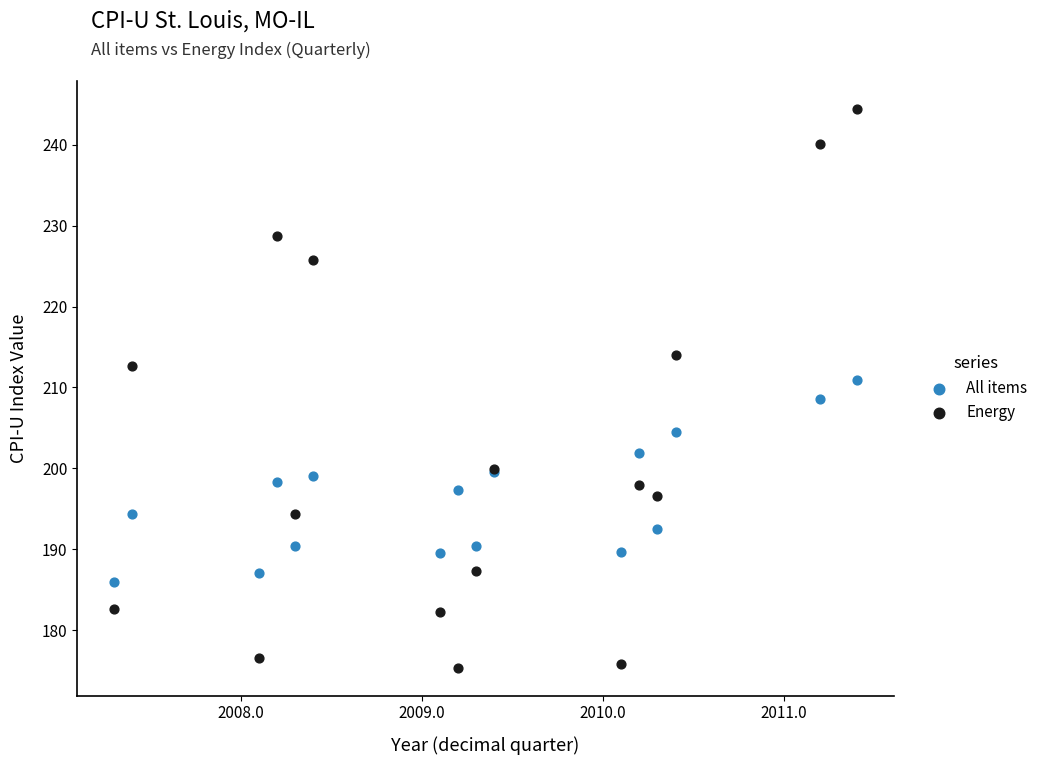

Which series has the widest spread of Y values?

Energy